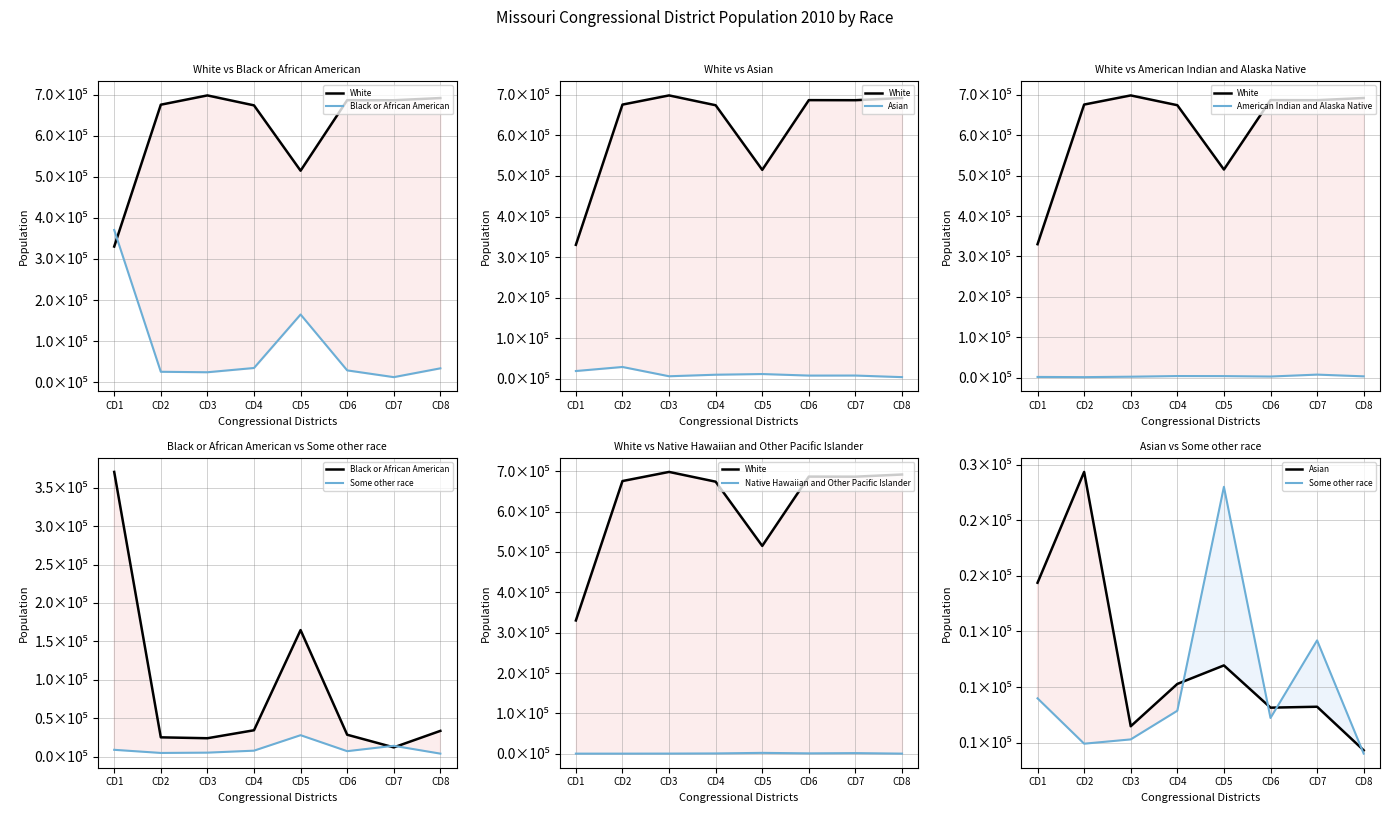

At how many categories does at least one series exceed 213058?

8